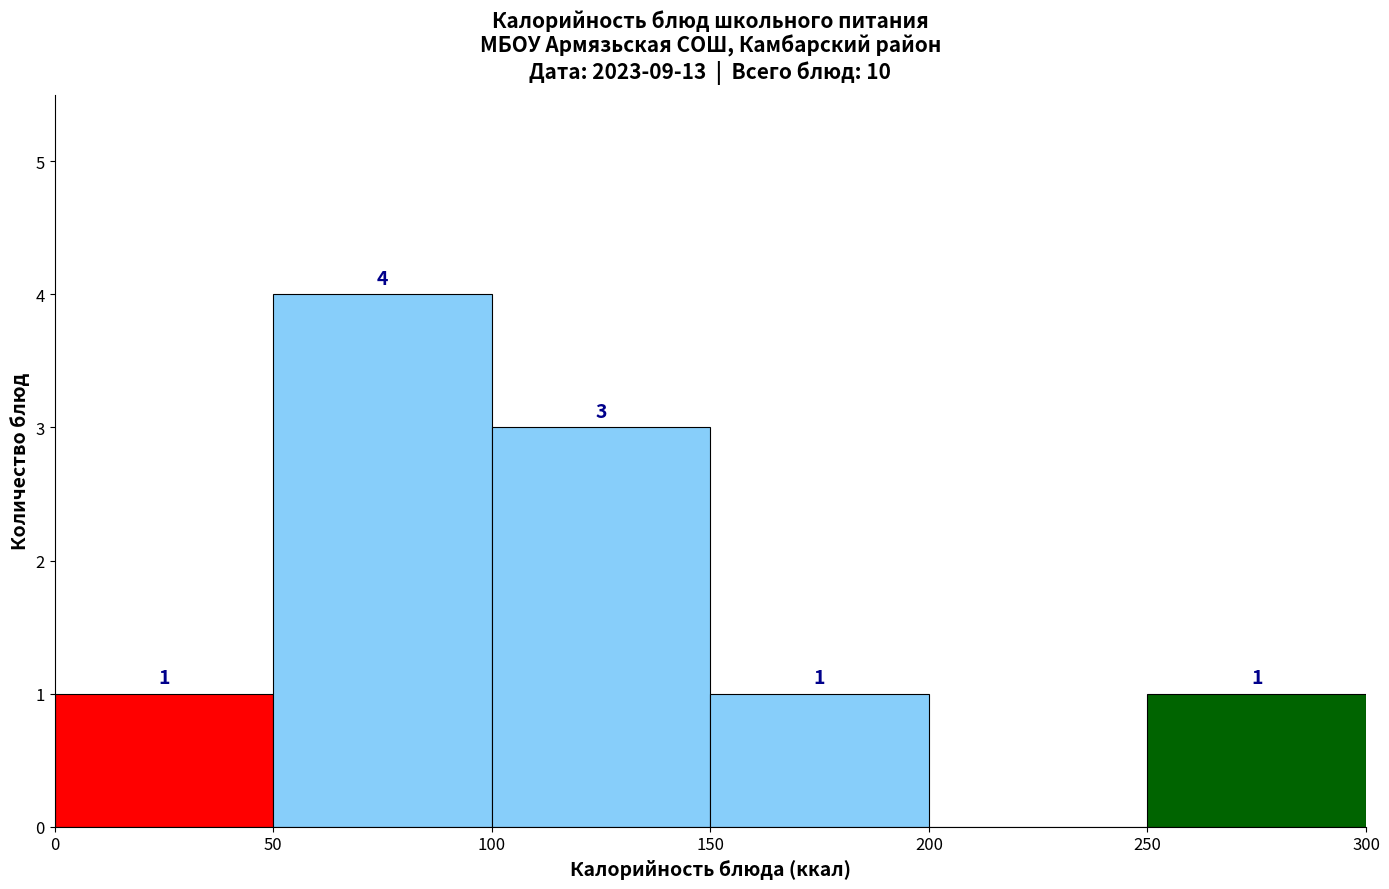

Over which range of the x-axis is the bar tallest?

50 to 100